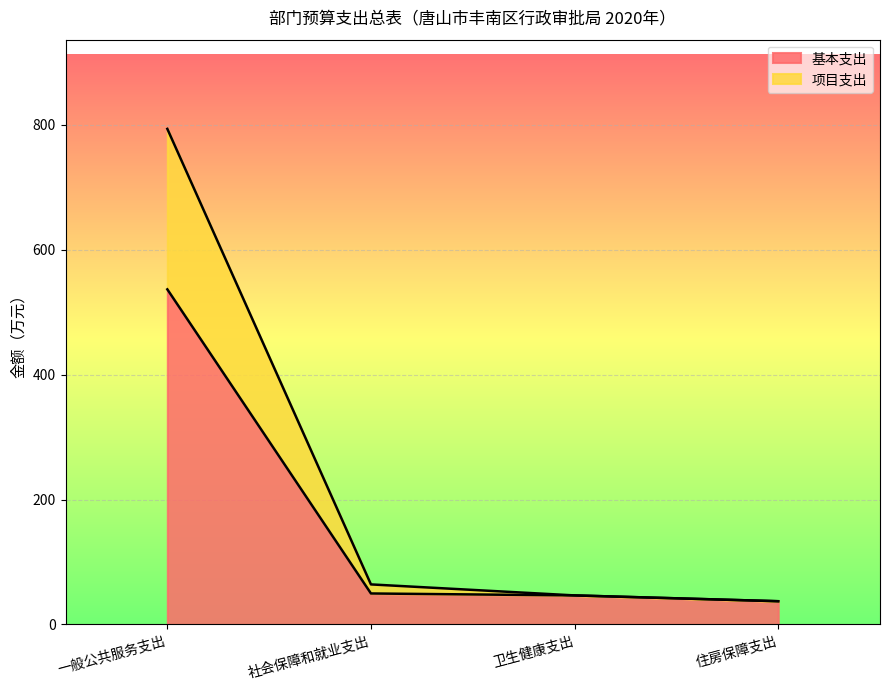

Which has a higher value, 住房保障支出 or 社会保障和就业支出?

社会保障和就业支出